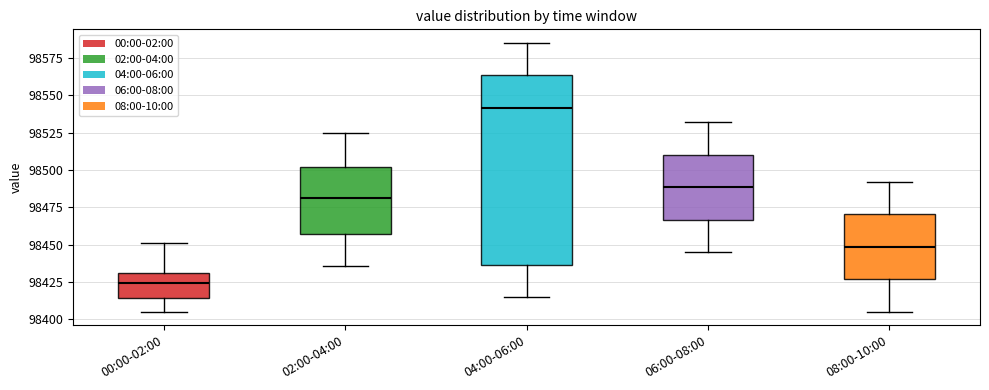

Which box is the tallest, from its lower edge to its upper edge?

04:00-06:00